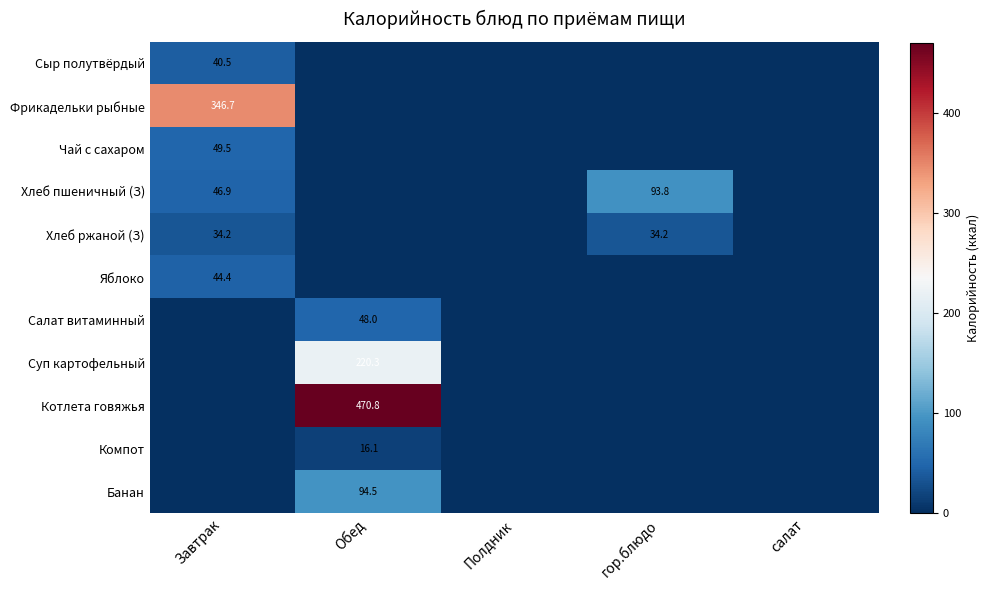

The value of Хлеб пшеничный (З) at гор.блюдо is 36.4. True or false?

False